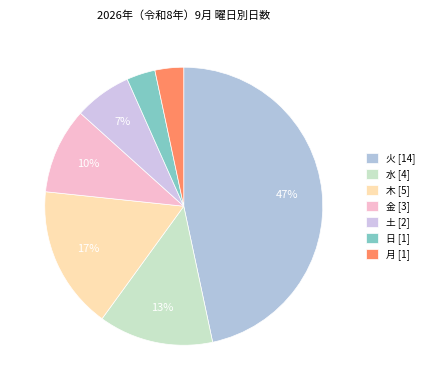

The 土 slice represents 12% of the pie. True or false?

False